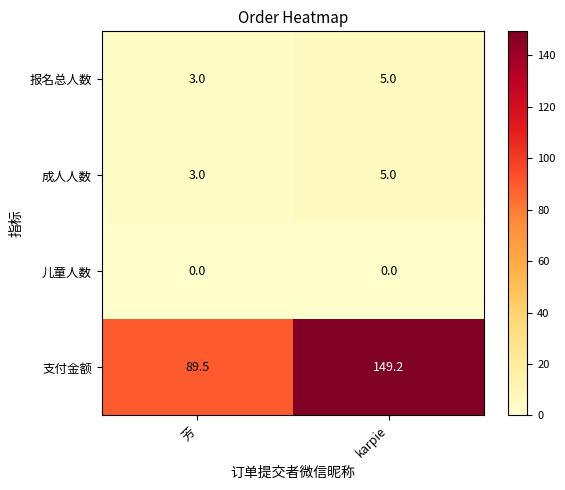

Rank the categories by 报名总人数 value from lowest to highest.

芳, karpie